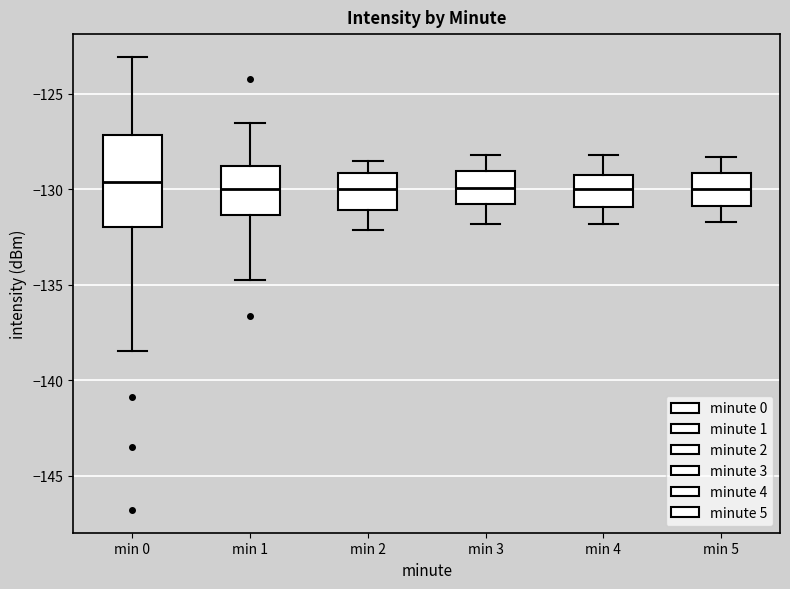

Which box is the tallest, from its lower edge to its upper edge?

min 0